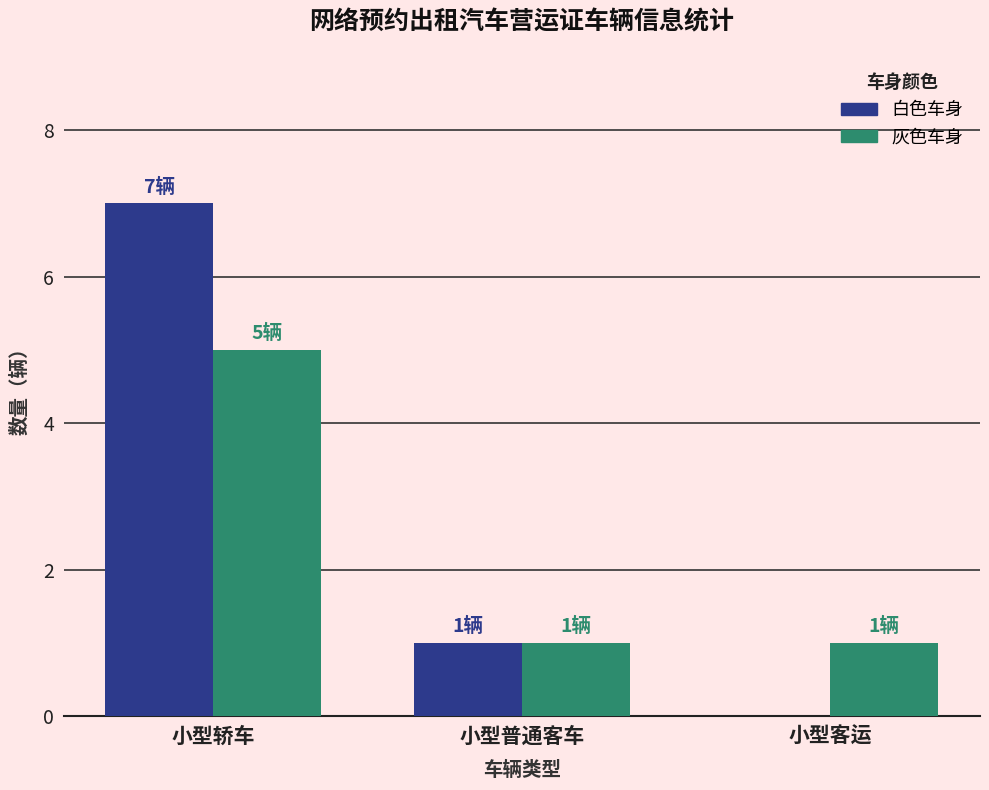

At which category does the chart reach its peak across all series?

小型轿车